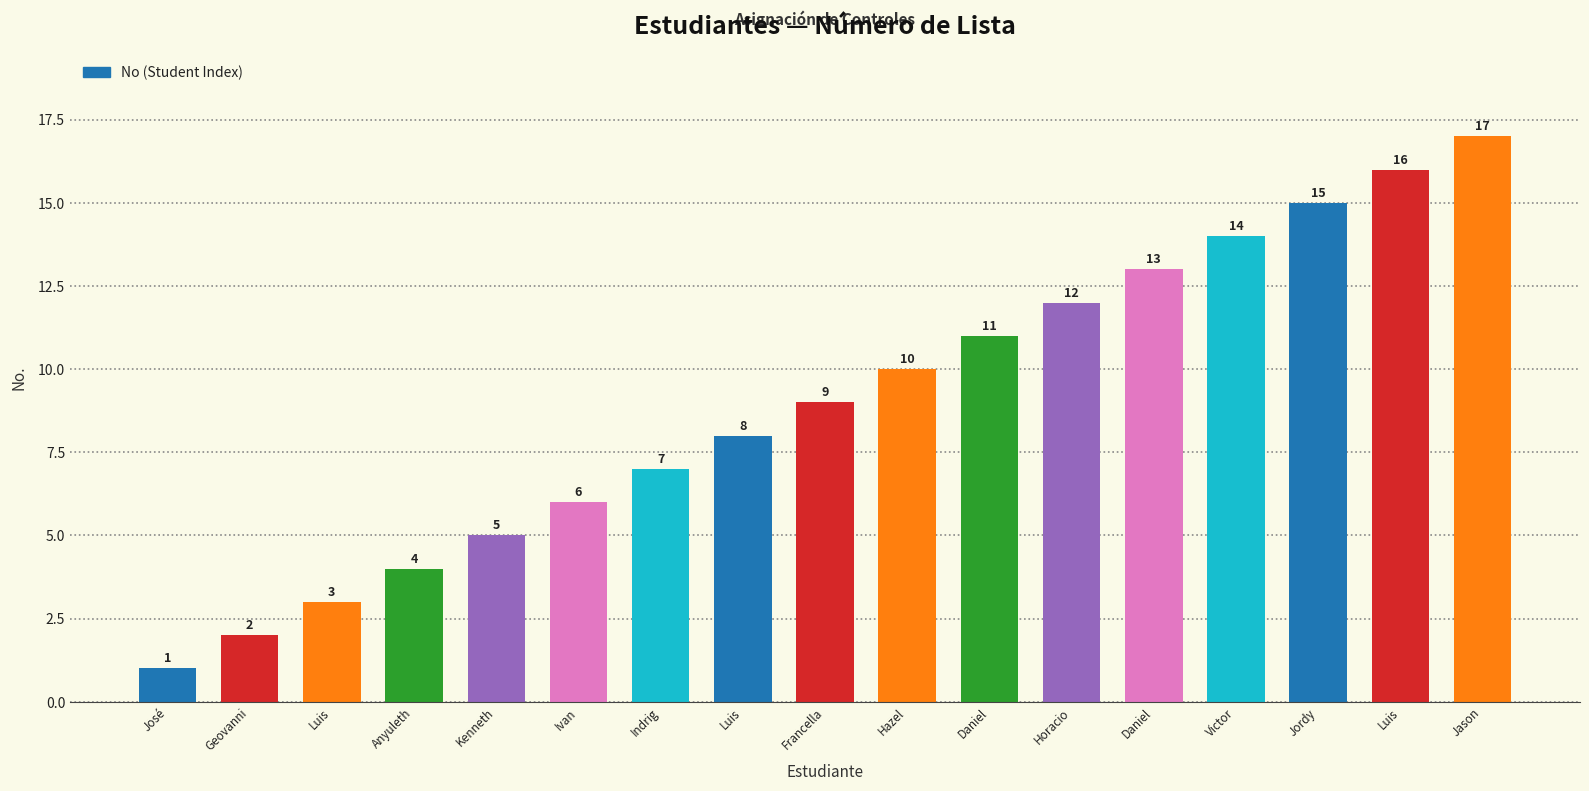

Are the bars horizontal?

No